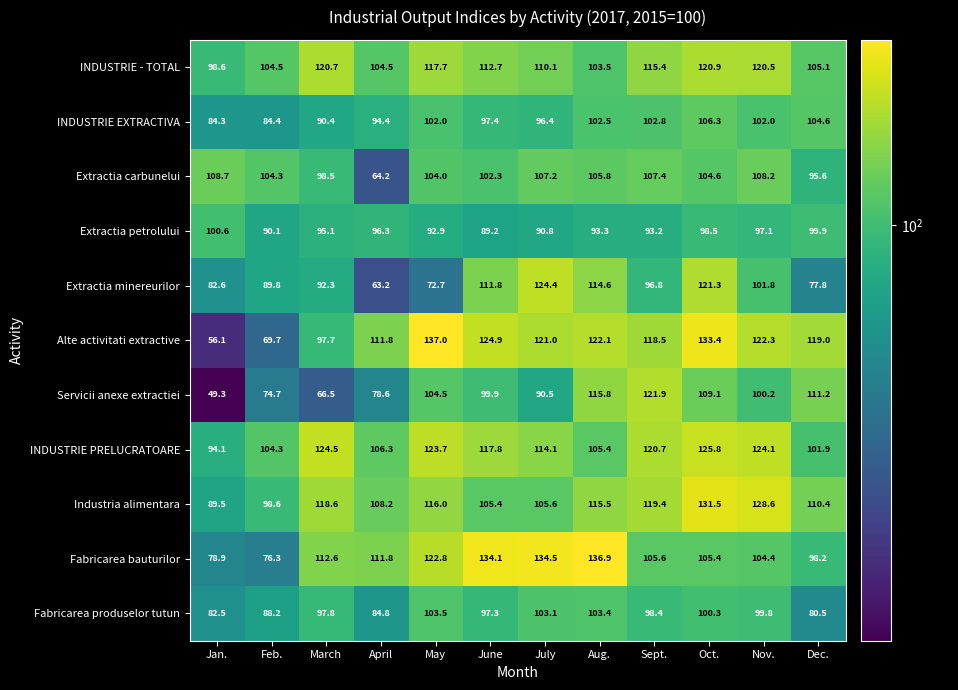

Which series has the largest total across all categories?

INDUSTRIE PRELUCRATOARE